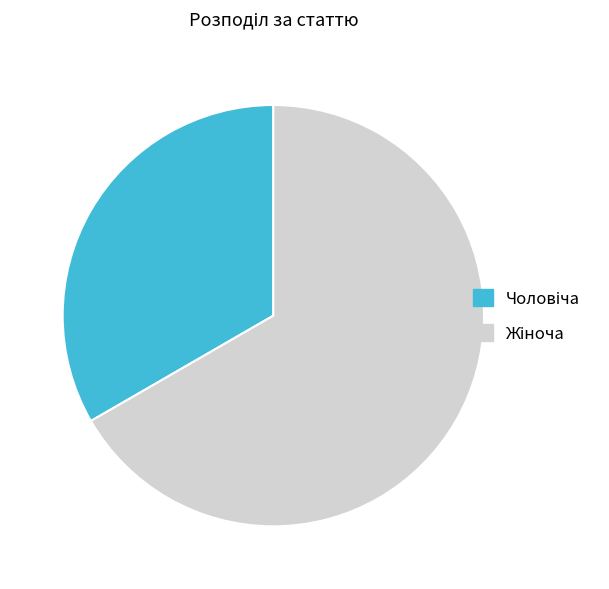

Is there any slice that represents more than half of the pie?

Yes